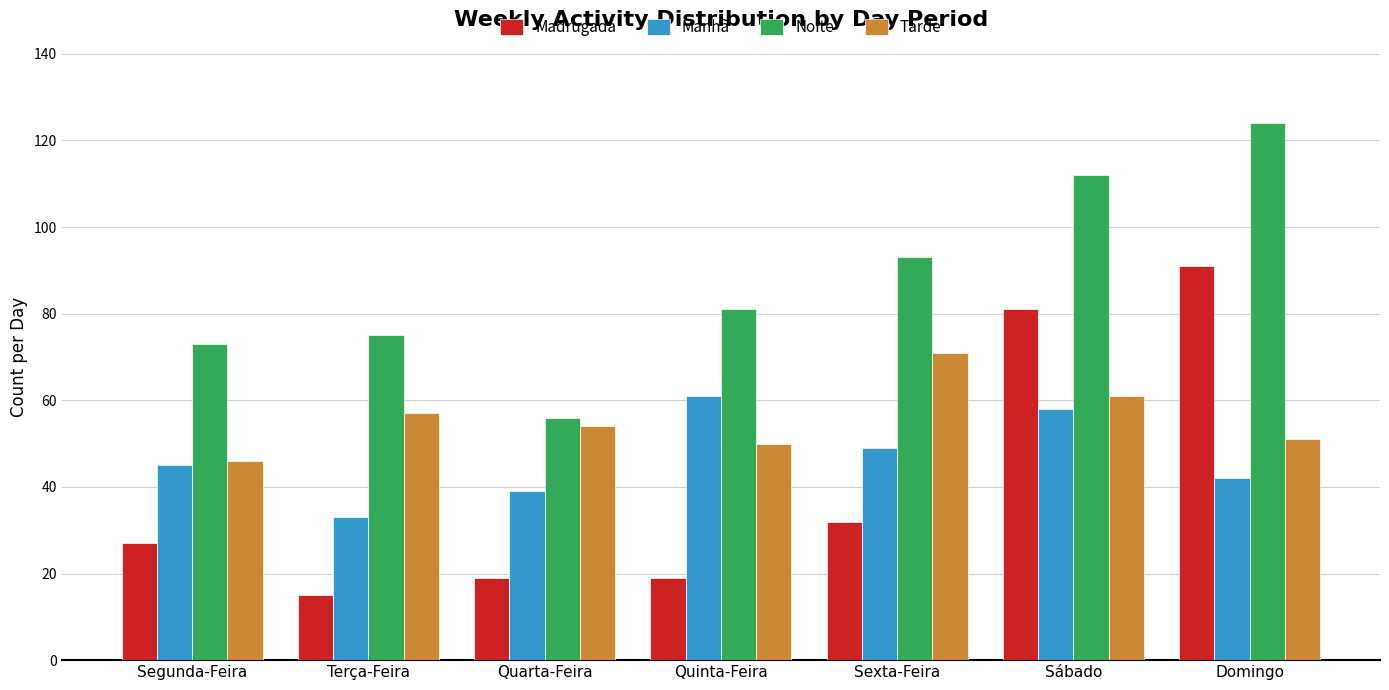

What is the label of the 7th bar from the left?

Domingo